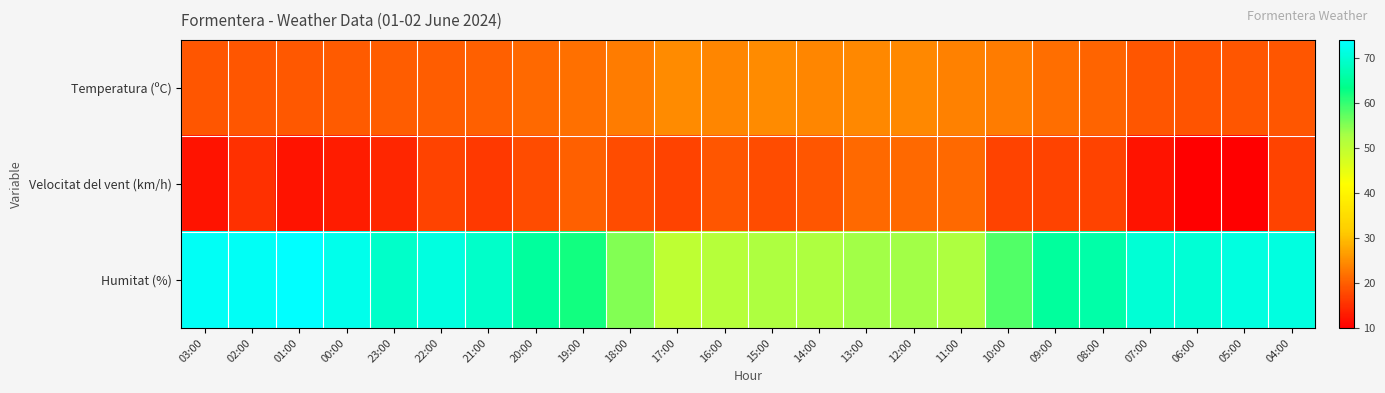

Reading right to left, extract all data points from this chart.

Temperatura (ºC): 04:00=19.1	05:00=19.1	06:00=18.9	07:00=19.2	08:00=20.6	09:00=21.7	10:00=23.1	11:00=23.6	12:00=24.3	13:00=24.3	14:00=24.0	15:00=24.6	16:00=24.2	17:00=24.5	18:00=23.1	19:00=21.9	20:00=21.0	21:00=20.2	22:00=19.9	23:00=19.9	00:00=19.5	01:00=19.3	02:00=19.1	03:00=19.0
Velocitat del vent (km/h): 04:00=17.0	05:00=10.0	06:00=10.0	07:00=12.0	08:00=17.0	09:00=17.0	10:00=17.0	11:00=21.0	12:00=21.0	13:00=21.0	14:00=19.0	15:00=18.0	16:00=19.0	17:00=17.0	18:00=18.0	19:00=20.0	20:00=18.0	21:00=16.0	22:00=17.0	23:00=14.0	00:00=13.0	01:00=12.0	02:00=15.0	03:00=12.0
Humitat (%): 04:00=71.0	05:00=71.0	06:00=70.0	07:00=70.0	08:00=66.0	09:00=65.0	10:00=58.0	11:00=52.0	12:00=53.0	13:00=53.0	14:00=52.0	15:00=52.0	16:00=51.0	17:00=50.0	18:00=55.0	19:00=62.0	20:00=65.0	21:00=69.0	22:00=71.0	23:00=69.0	00:00=72.0	01:00=74.0	02:00=73.0	03:00=73.0